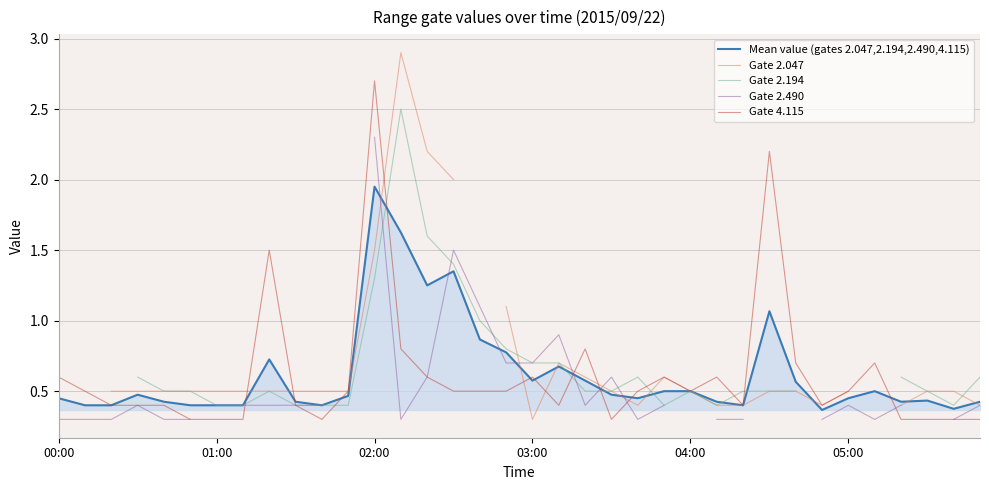

What is the lowest value of the Gate 4.115 series?

0.3